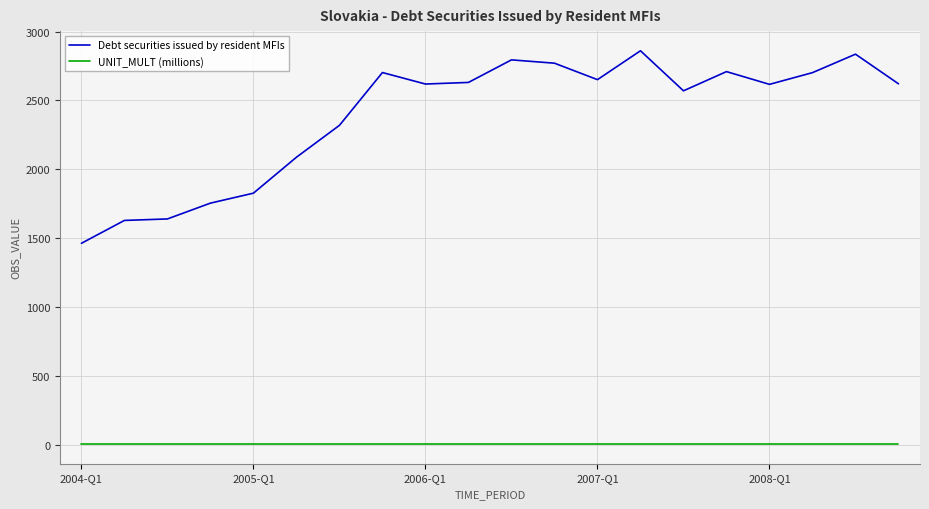

Is this an area chart (filled region under the line)?

No